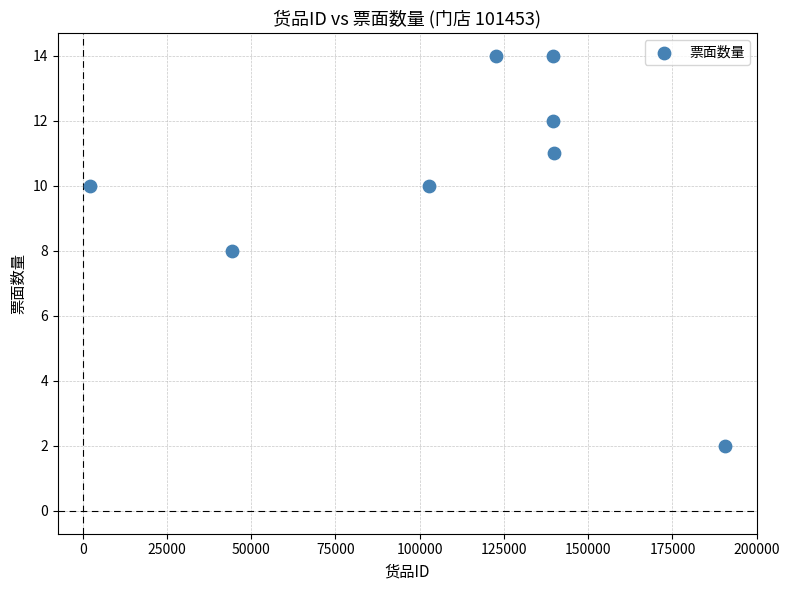

What is the range of Y values (max minus min)?

12